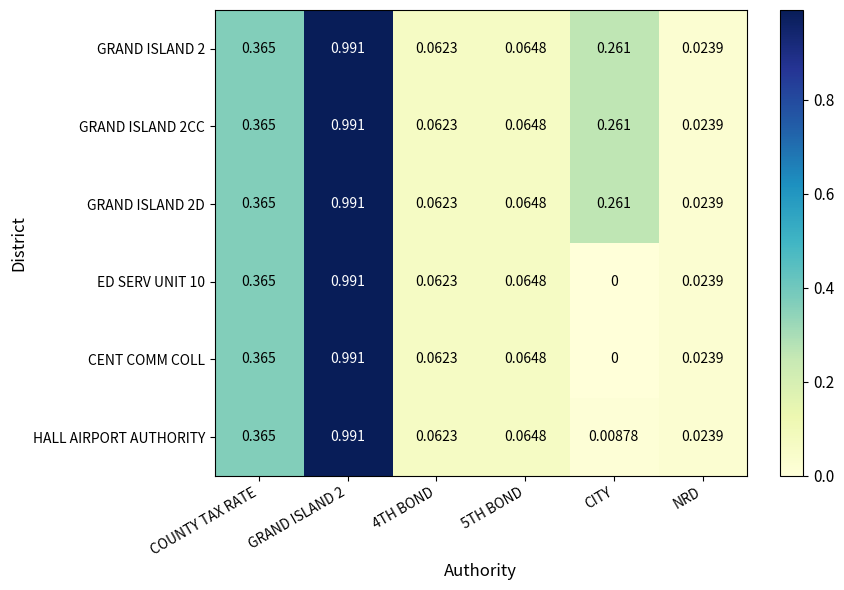

Which category has the lowest value across all series?

CITY